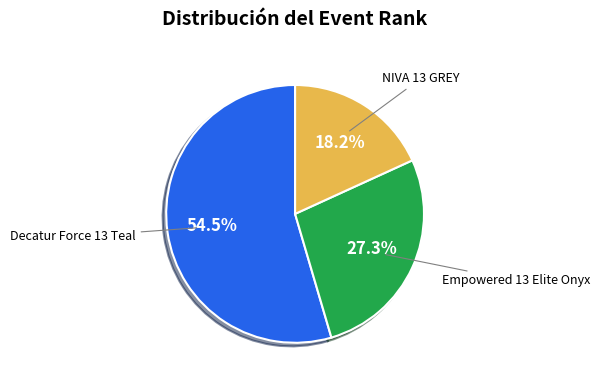

Is there any slice that represents more than half of the pie?

Yes